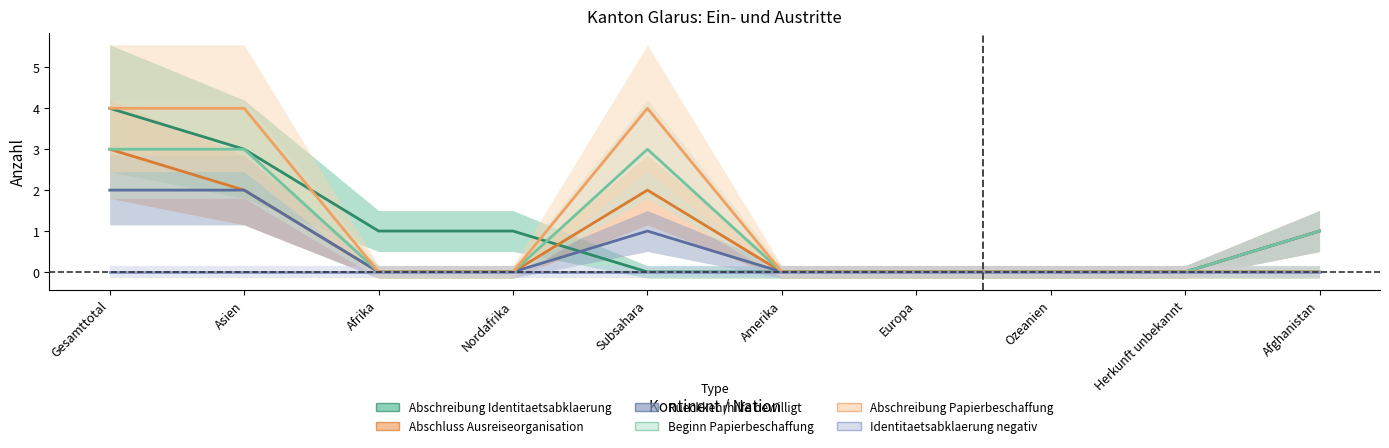

Which series has the widest spread of values?

Abschreibung Identitaetsabklaerung